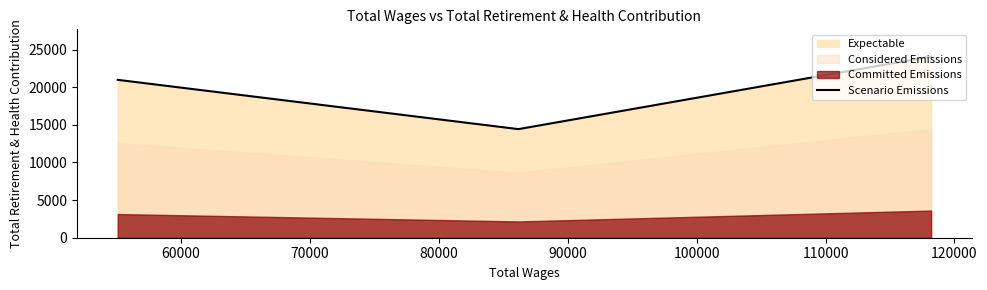

Does the chart display data point markers on the line(s)?

No